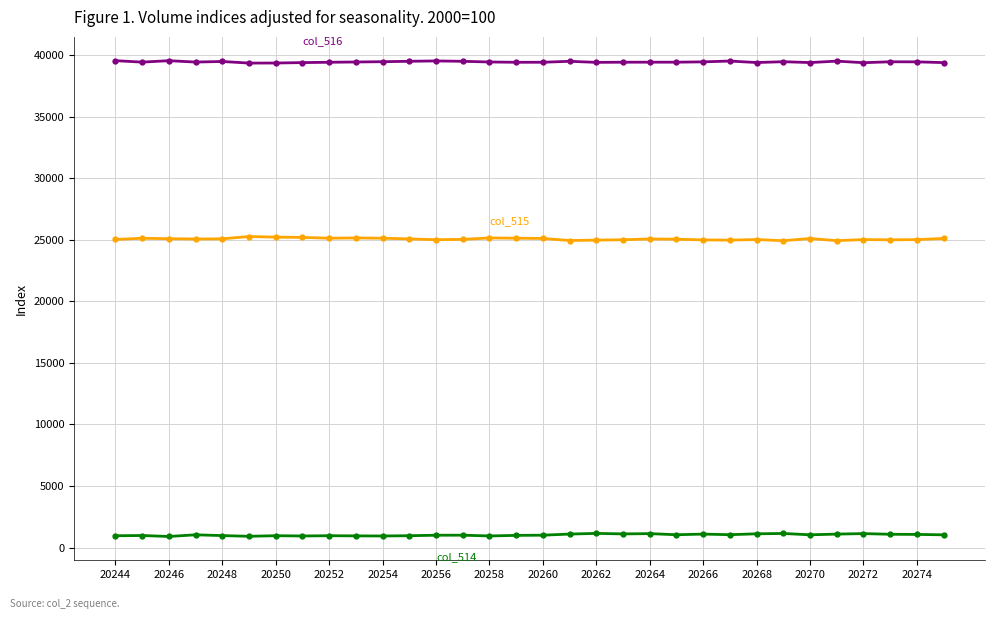

What is the maximum value shown in the chart?

39549